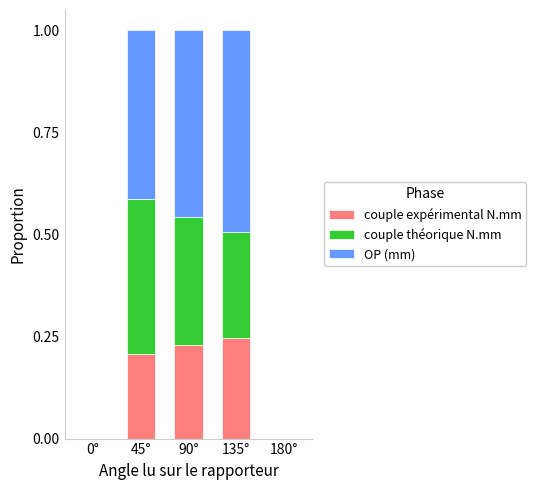

Are the bars horizontal?

No